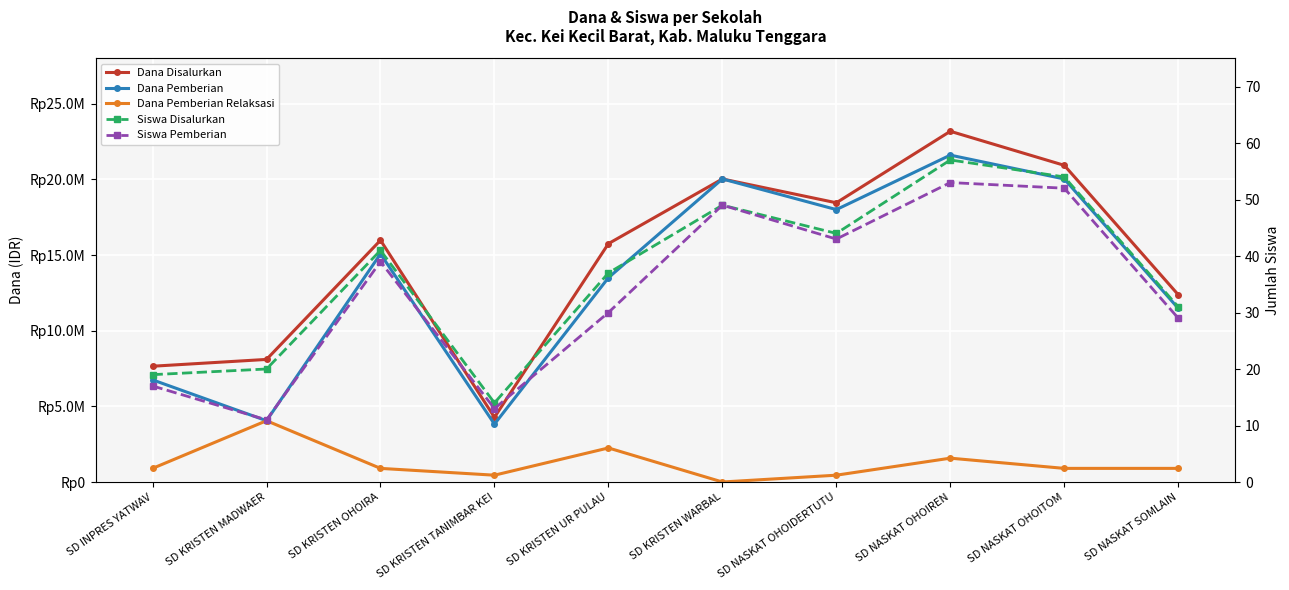

True or false: Dana Pemberian has more than 0 points higher than both neighbors.

True